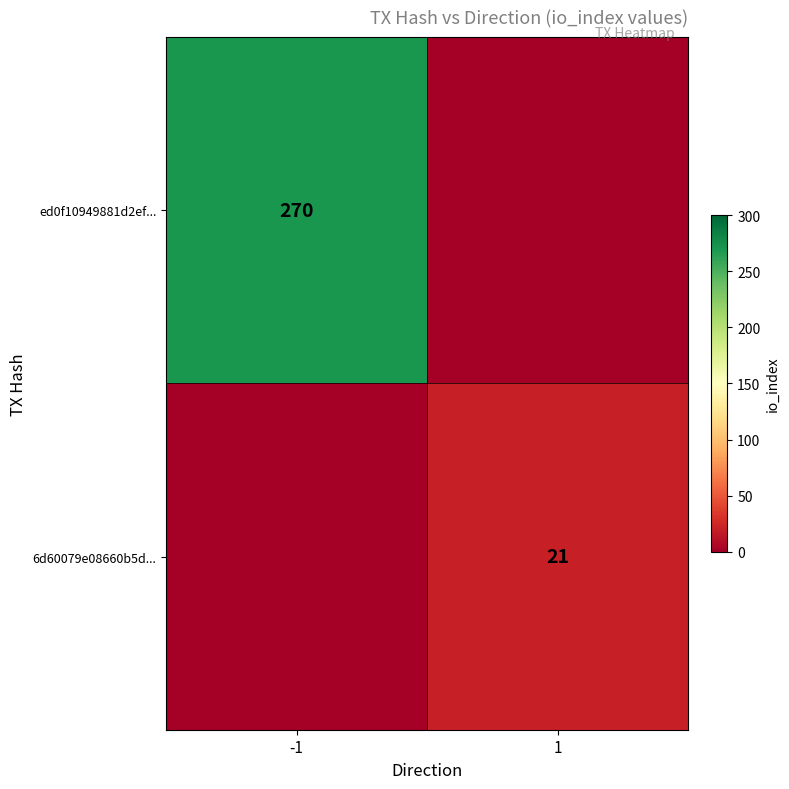

How many categories are shown in the chart?

2